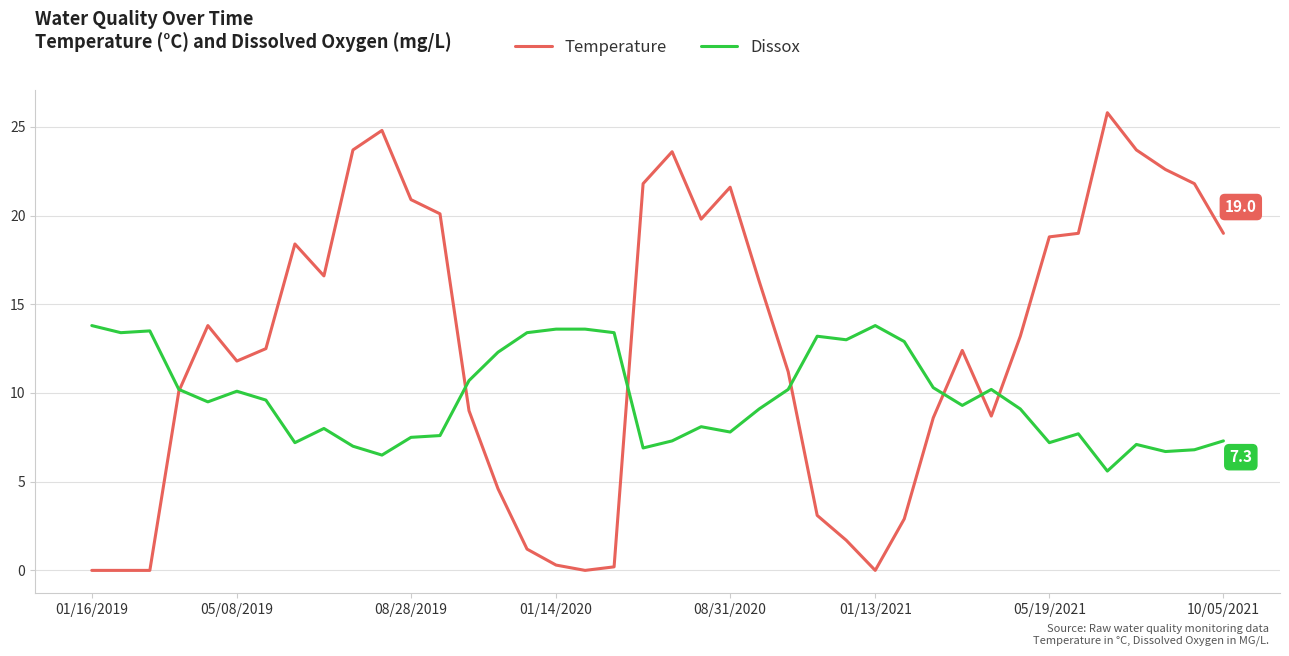

Which series has the largest range (max minus min)?

Temperature